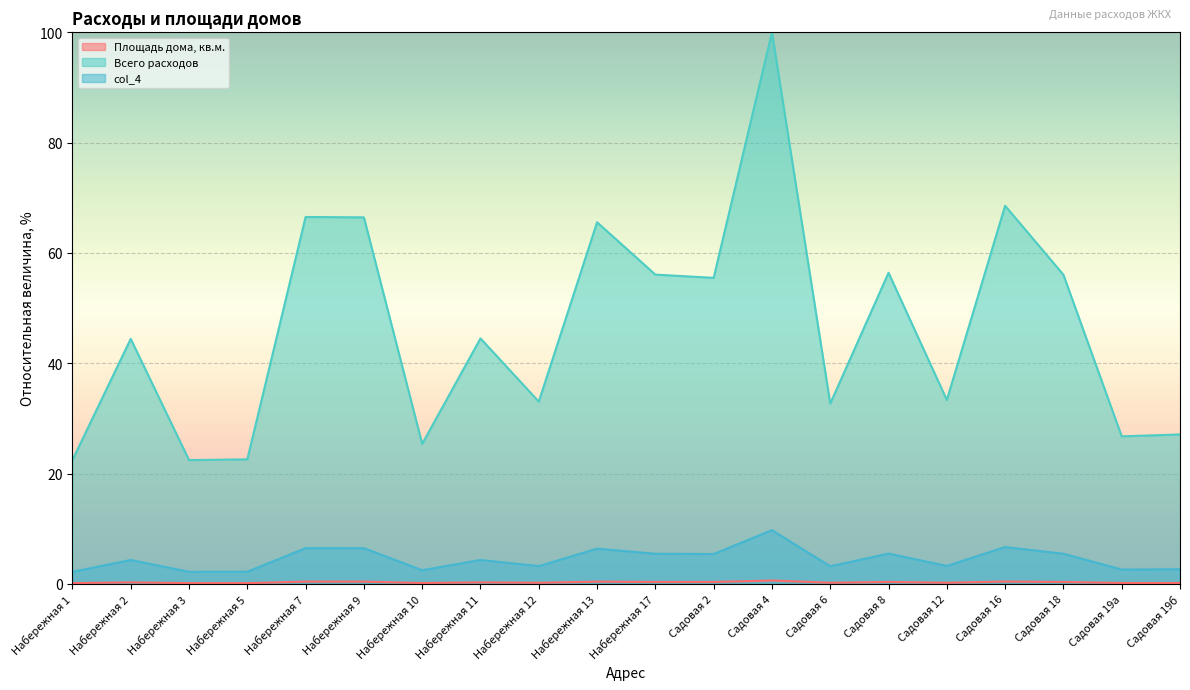

Which label corresponds to the smallest value in the chart?

Набережная 1